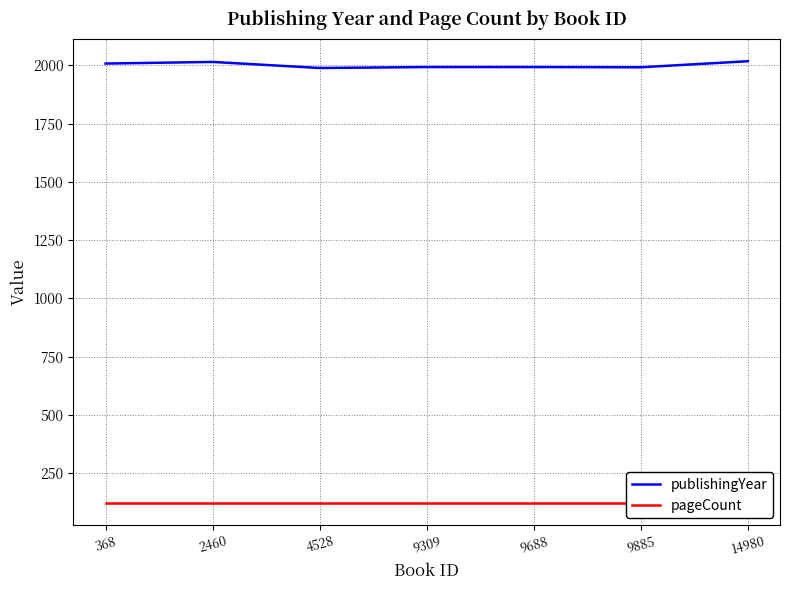

At which label does publishingYear reach its minimum?

4528